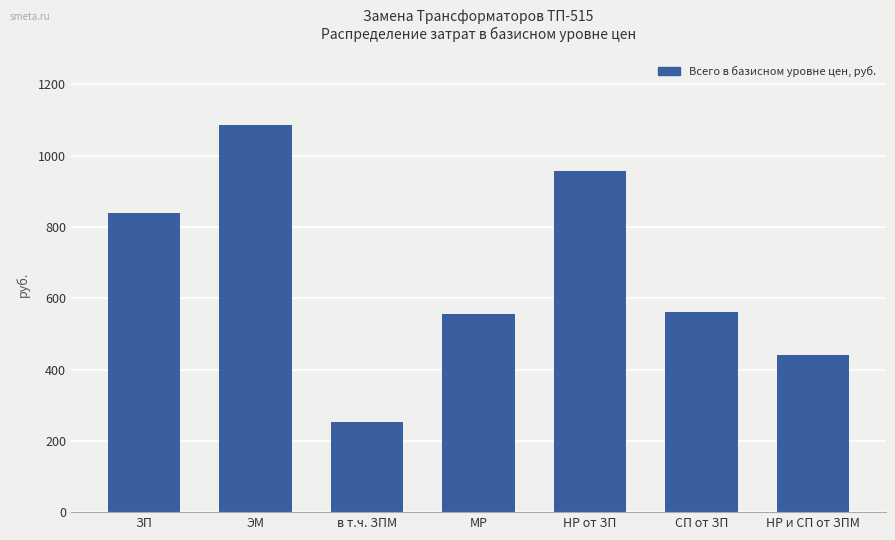

What is the label of the 5th bar from the left?

НР от ЗП